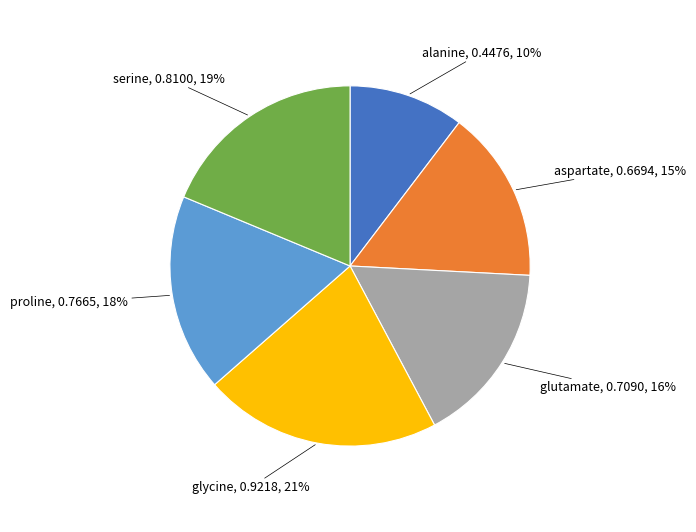

Does any single category account for the majority?

No